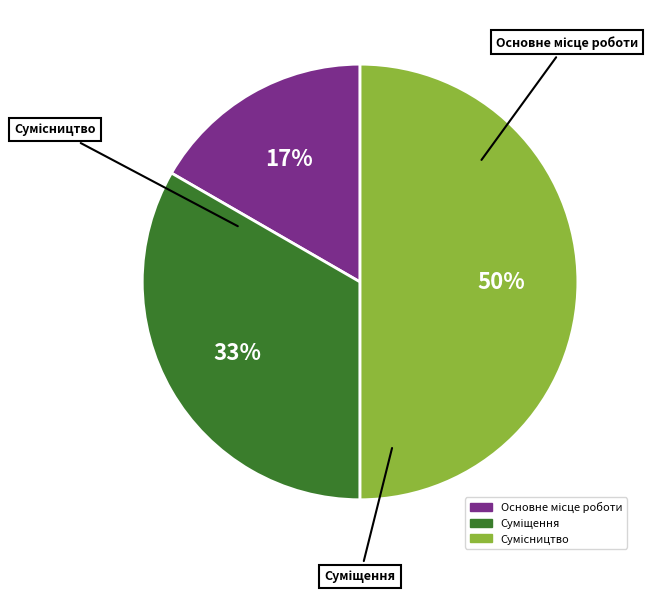

To the nearest percent, what is the average slice percentage?

33%